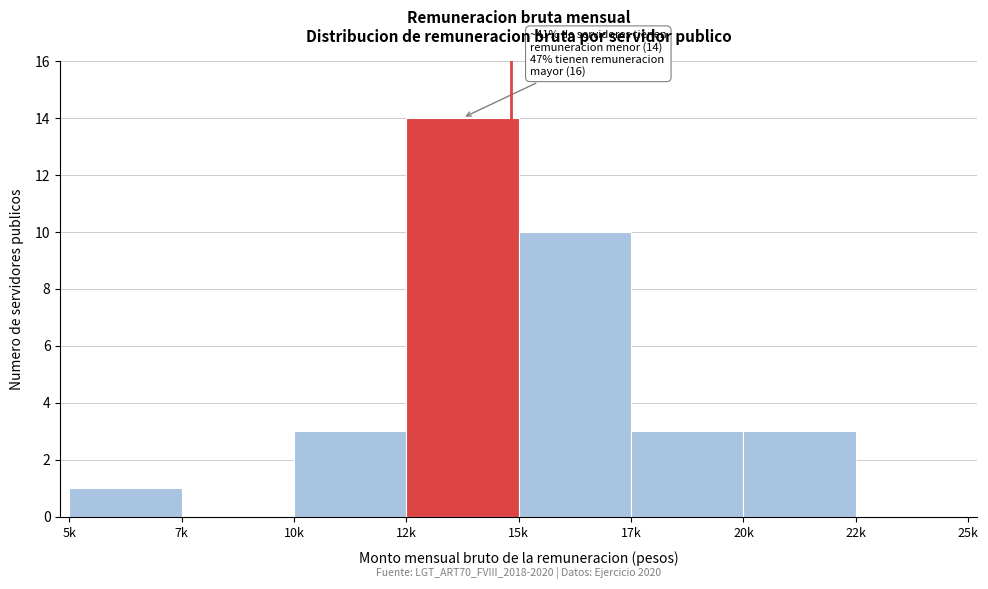

Reading left to right, transcribe all the data shown in this chart.

5k=1	7k=0	10k=3	12k=14	15k=10	17k=3	20k=3	22k=0